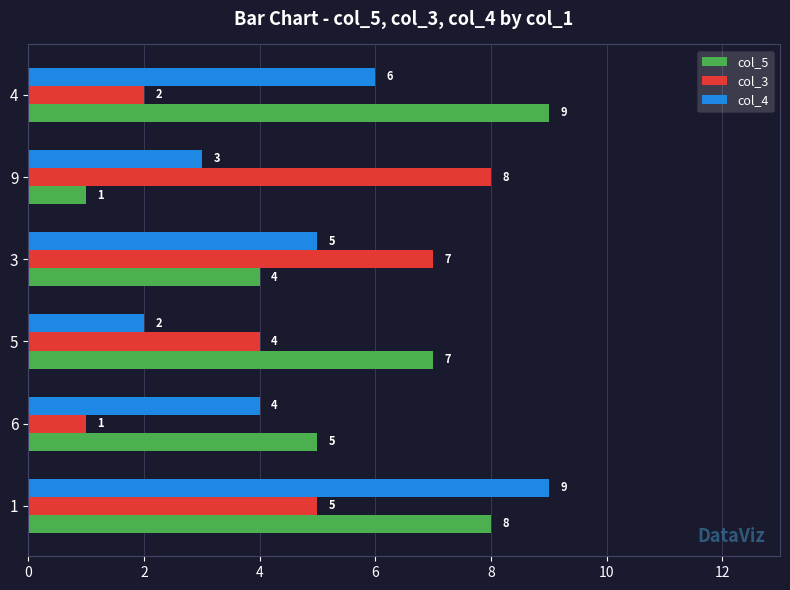

List the labels in order of col_3 value, smallest first.

6, 4, 5, 1, 3, 9